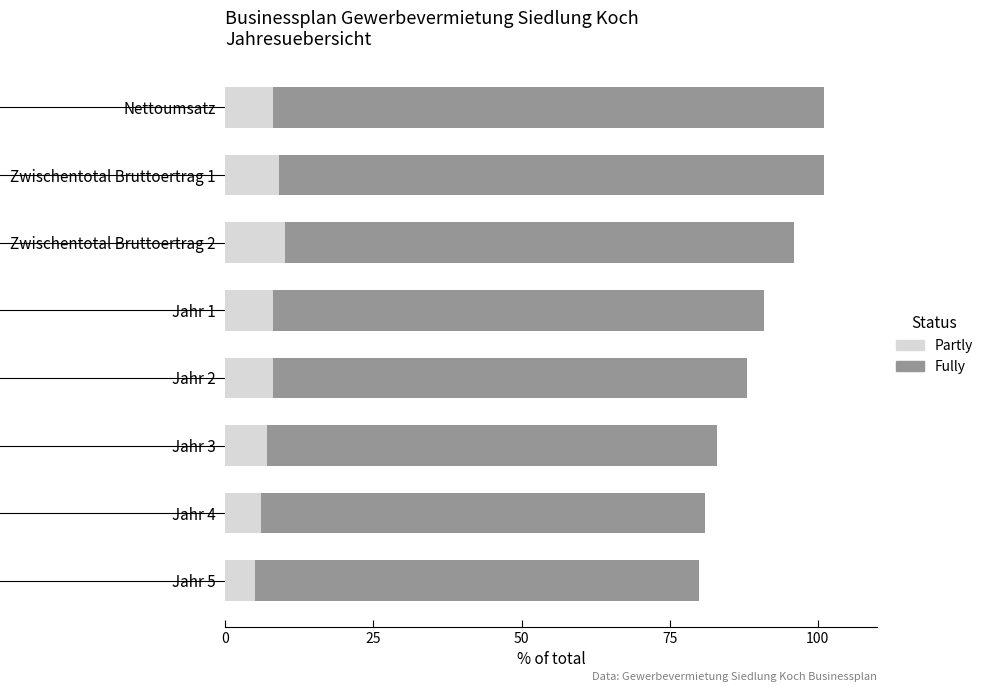

What is the highest value of the Partly series?

10